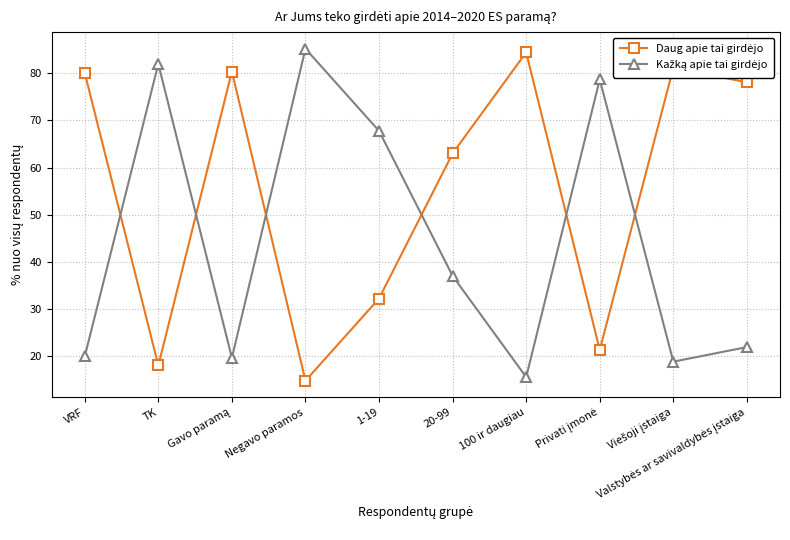

What is the total value across all series at Negavo paramos?

100.0